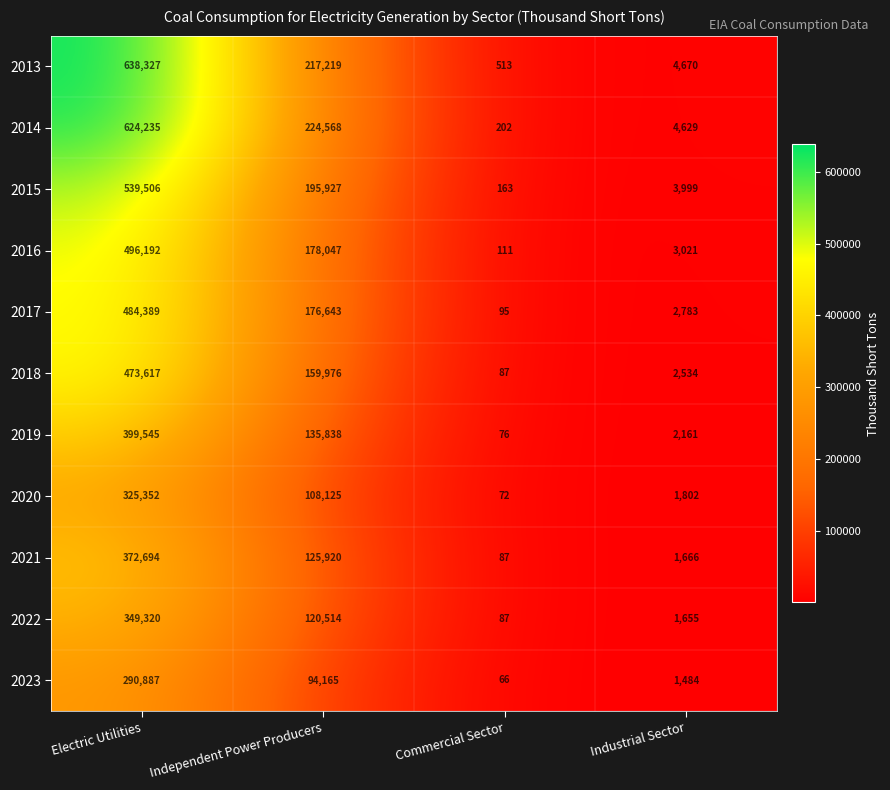

What is the average value of the 2013 series?

215182